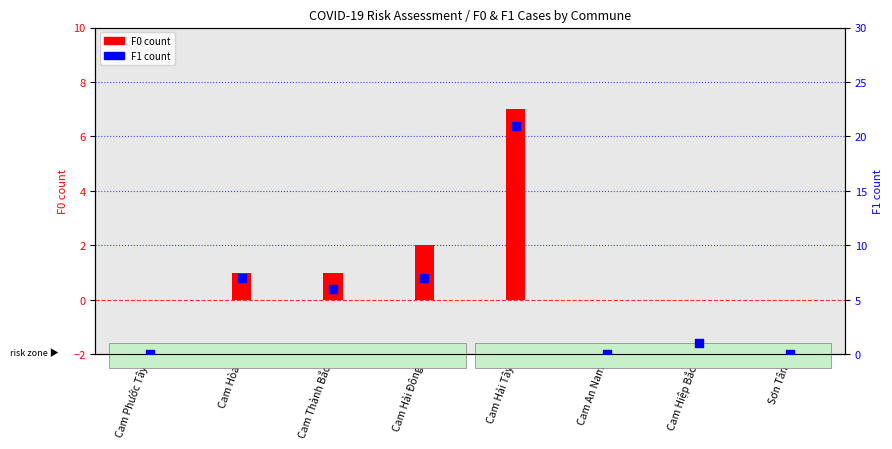

Which series contains the lowest Y value?

F0 count